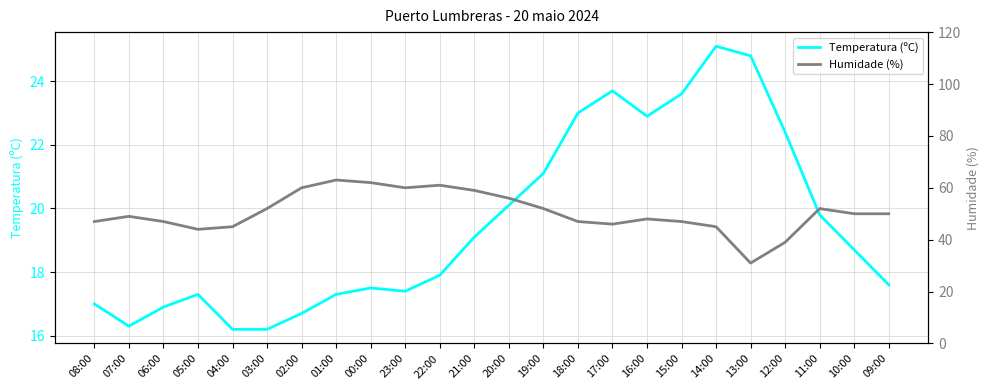

How many data points in Temperatura (ºC) are less than 18?

12